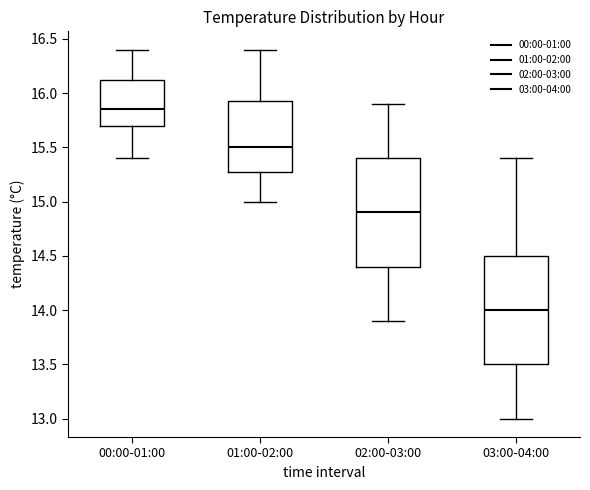

Reading left to right, read every box against the y-axis: the position of its median line, the range the box covers, and the ends of its whiskers. The values are not printed on the chart, so give them approximately, as read against the axis.

00:00-01:00: median 15.85, box 15.70 to 16.15, whiskers 15.40 to 16.40
01:00-02:00: median 15.50, box 15.30 to 15.95, whiskers 15.00 to 16.40
02:00-03:00: median 14.90, box 14.40 to 15.40, whiskers 13.90 to 15.90
03:00-04:00: median 14.00, box 13.50 to 14.50, whiskers 13.00 to 15.40